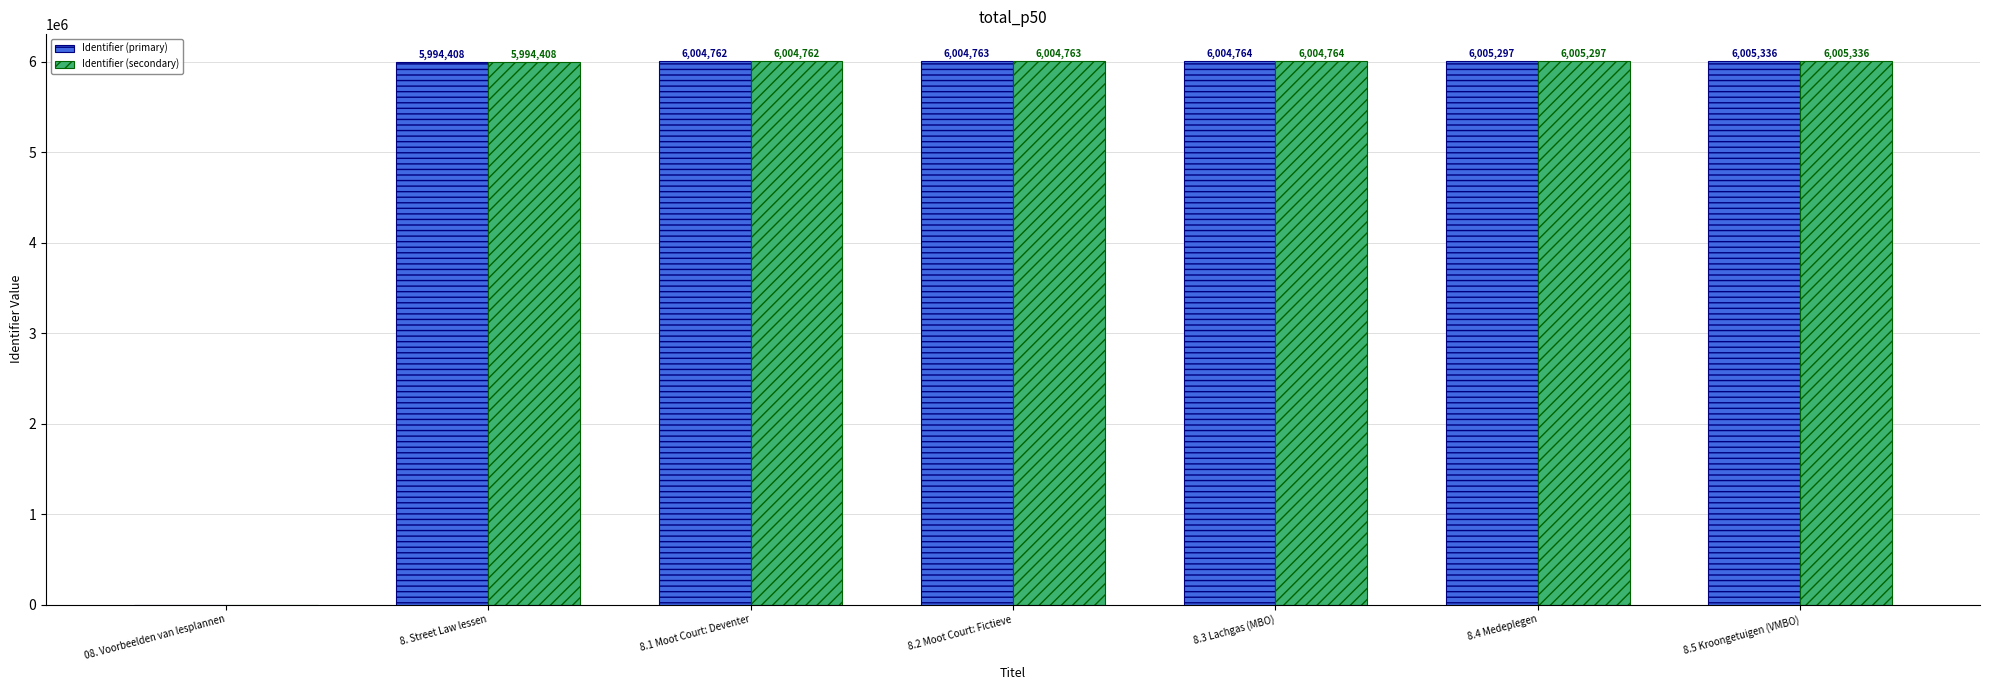

What is the sum of all Identifier (secondary) values?

36019330